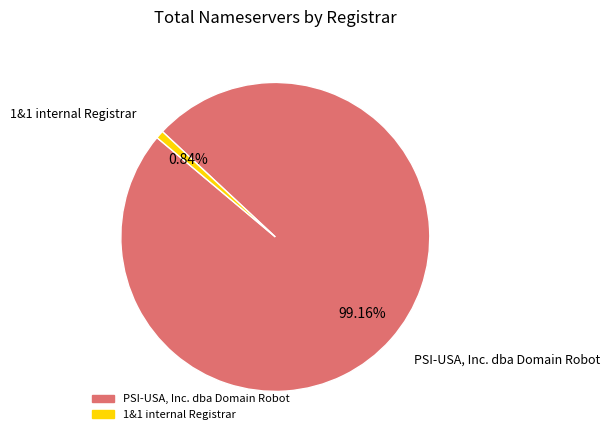

Count the number of slices in the pie.

2